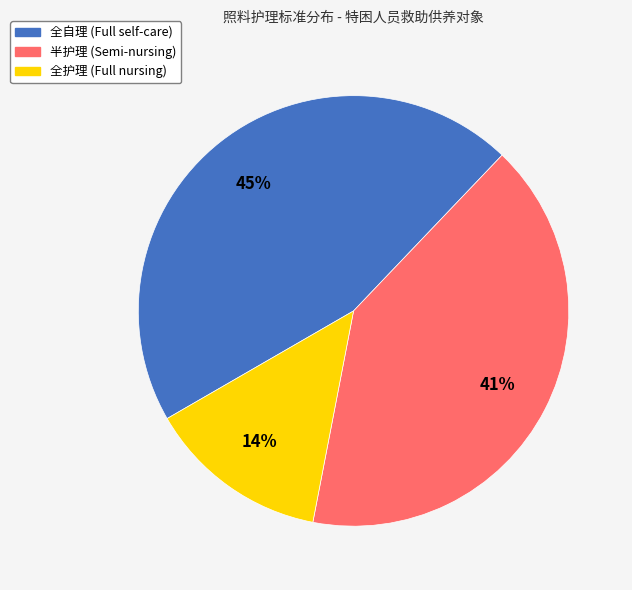

Approximately how many times larger is the value at 半护理 compared to 全自理?

0.9